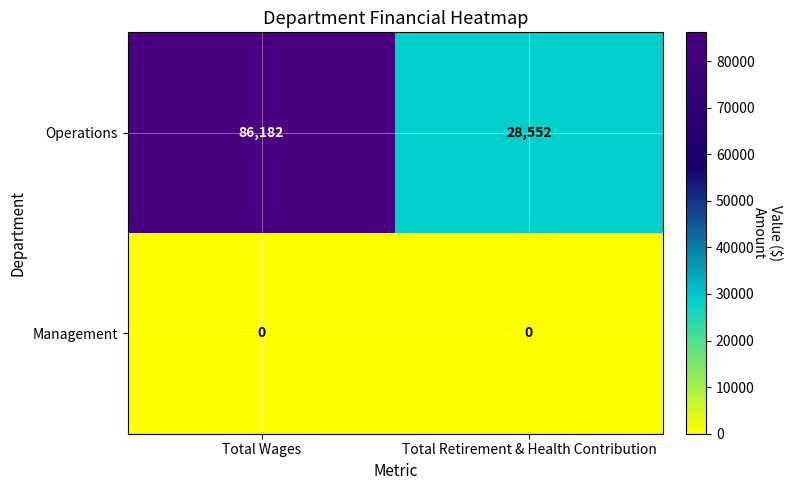

True or false: Operations has a value of 39759 at Total Retirement & Health Contribution.

False